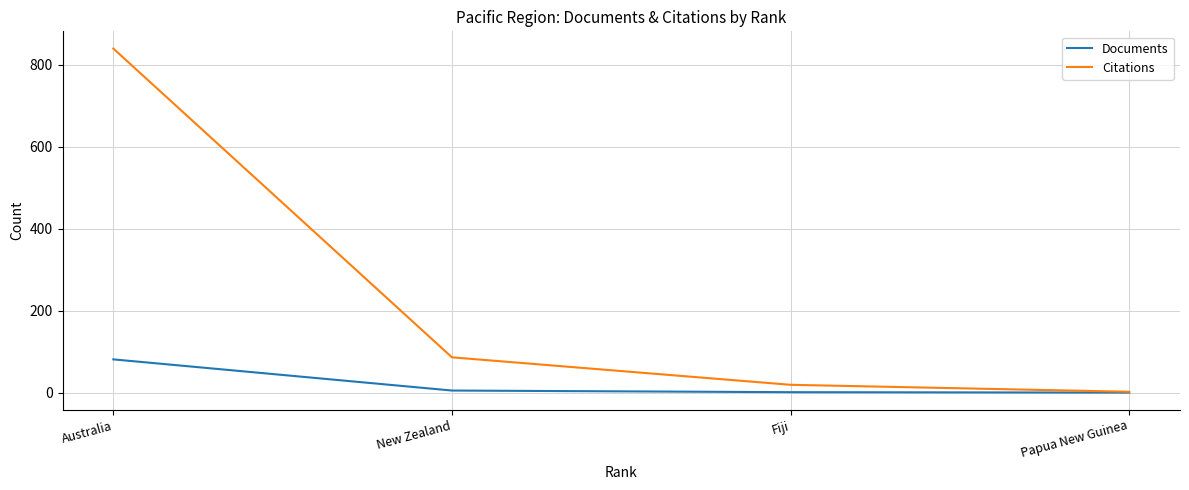

What is the difference between the maximum and minimum values in the Documents series?

81